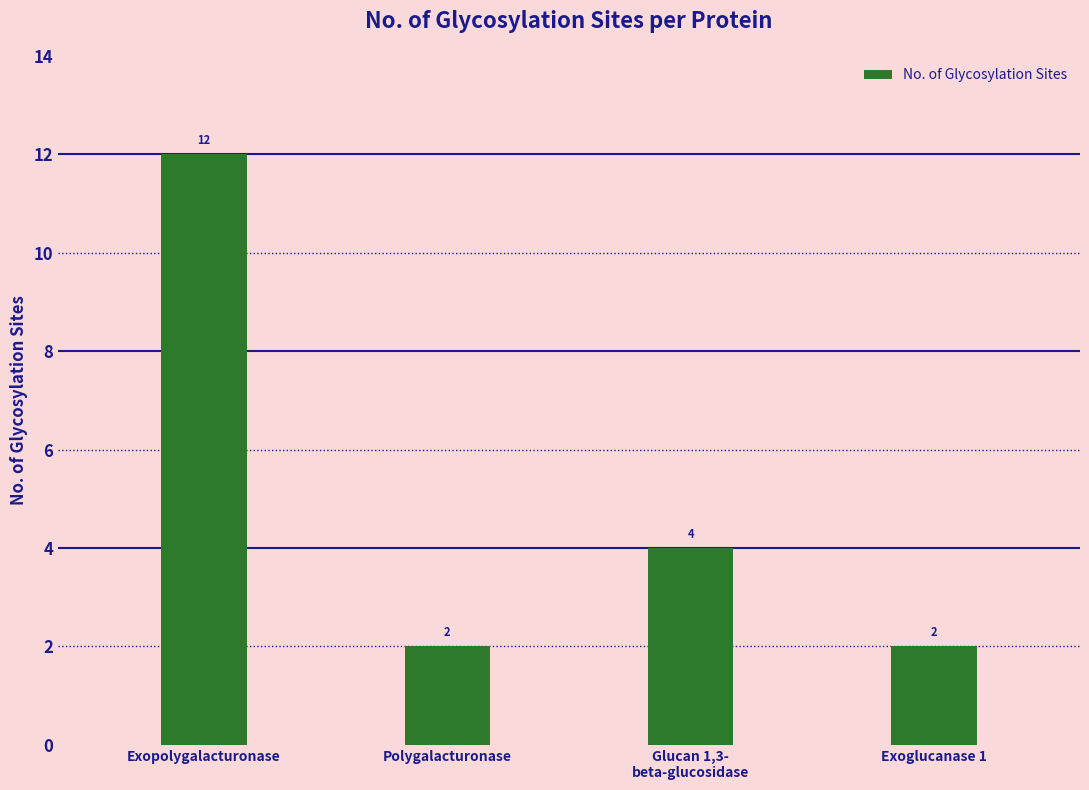

At which category does the chart reach its peak across all series?

Exopolygalacturonase